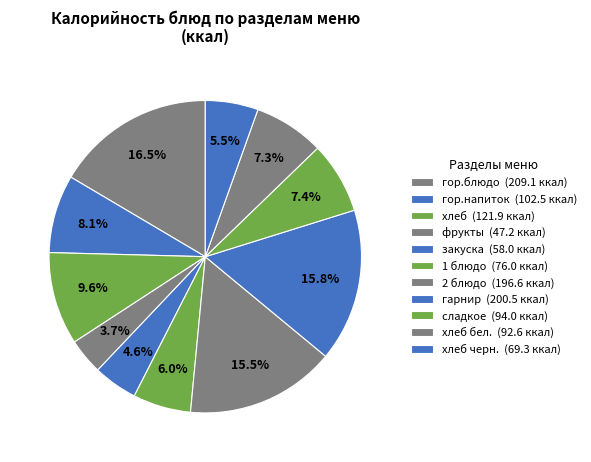

How many slices are in this pie chart?

11